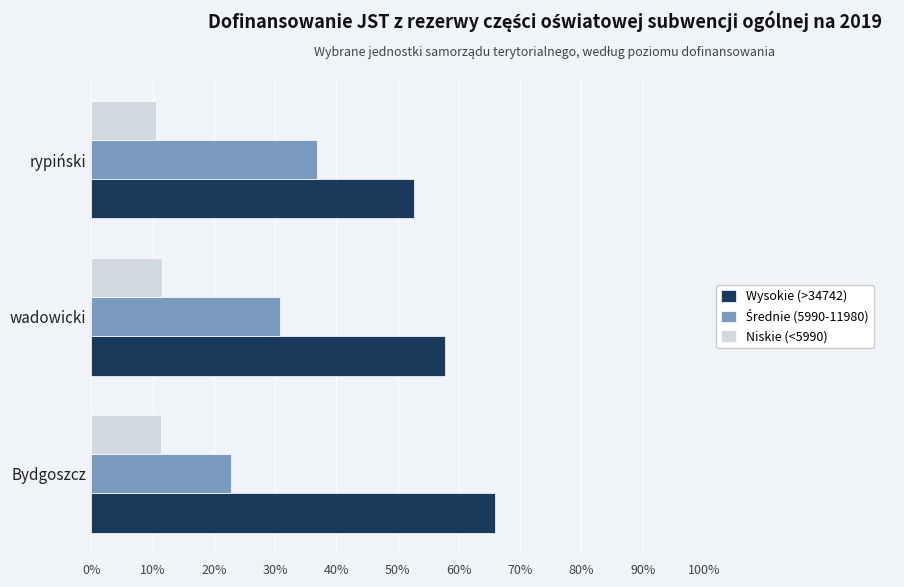

Where is Wysokie (>34742) nearest to the value 59?

wadowicki